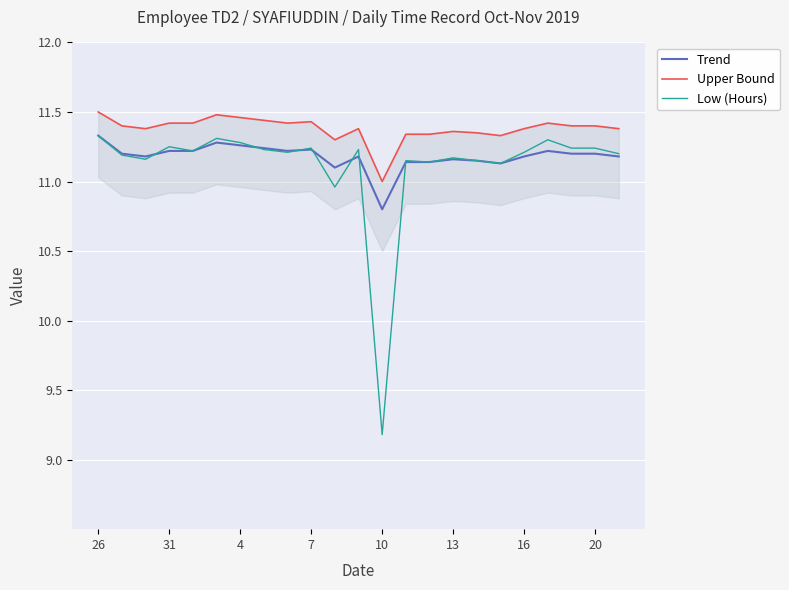

In Trend, how many points are lower than both neighbors (excluding endpoints)?

5